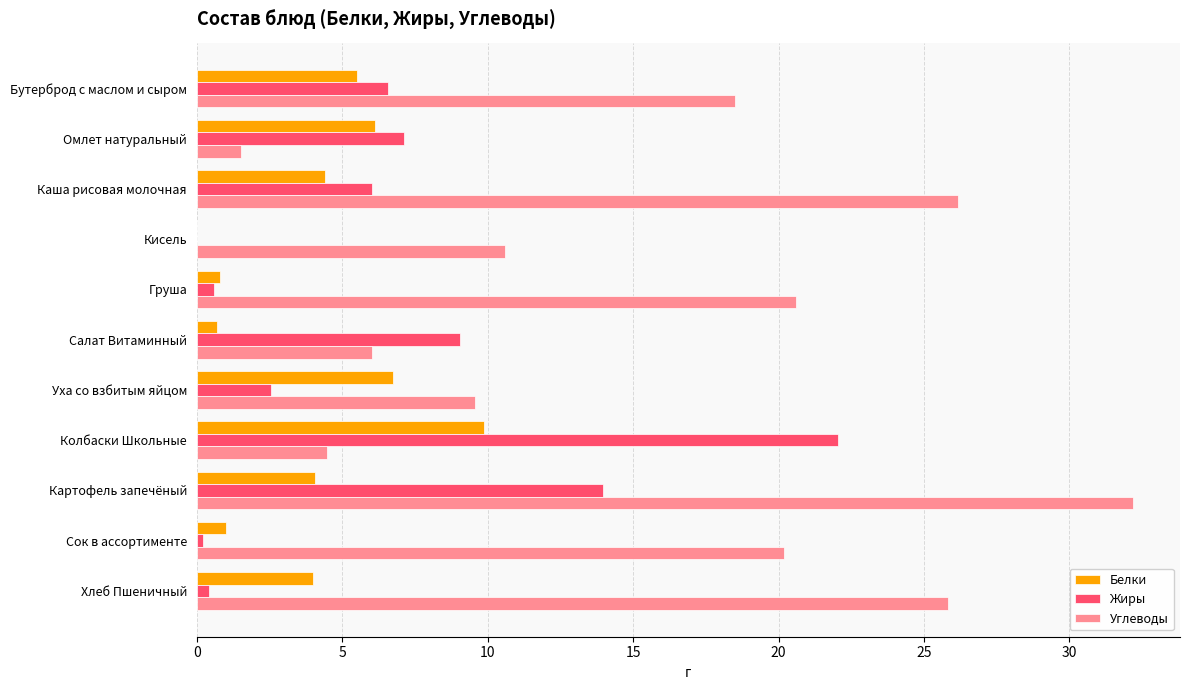

What is the greatest value displayed?

32.2